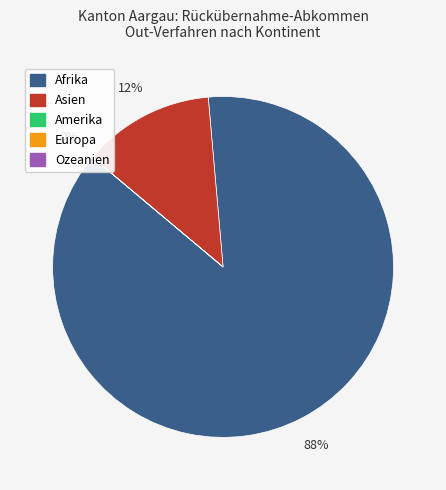

What percentage is NOT represented by Europa?

100.0%